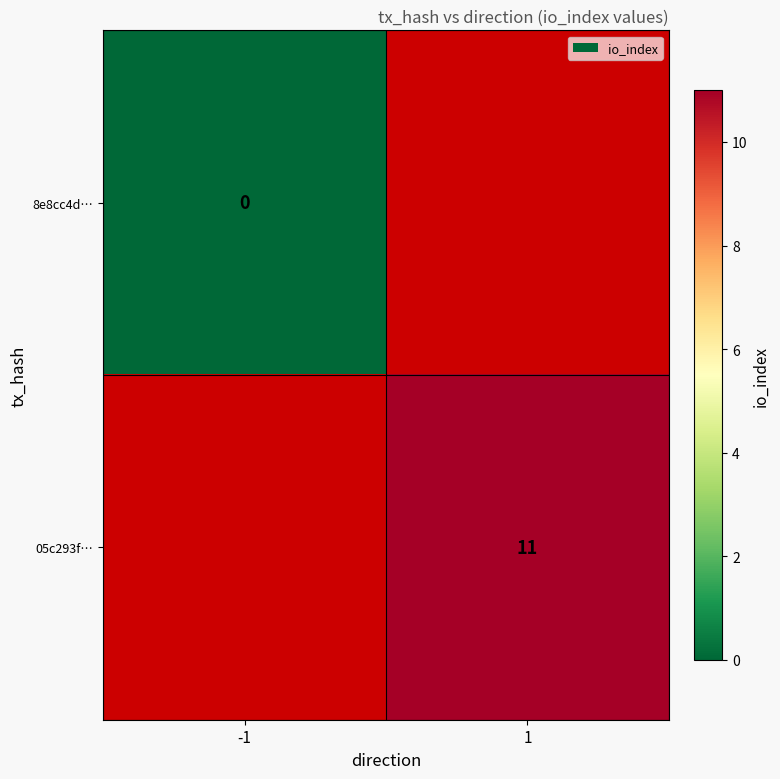

Is it true that 05c293f… equals 11 at 1?

True